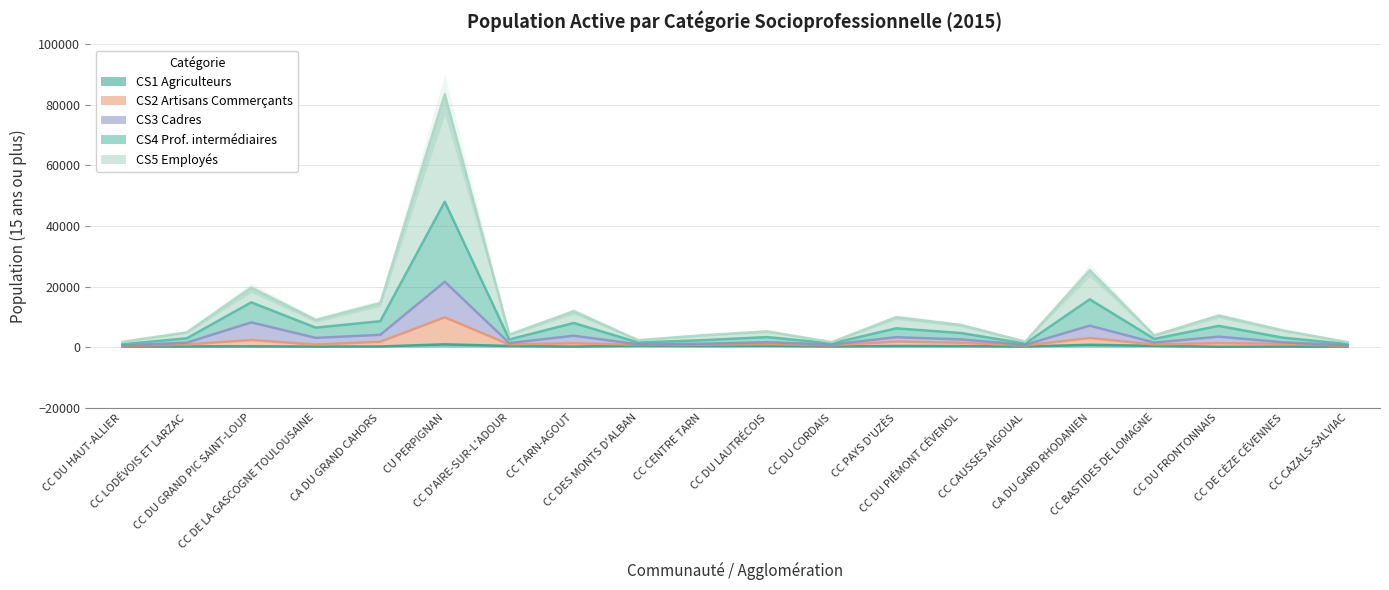

Reading right to left, list all the values displayed in this chart.

CS1 Agriculteurs: CC CAZALS-SALVIAC=181.2	CC DE CÈZE CÉVENNES=155.6	CC DU FRONTONNAIS=93.4	CC BASTIDES DE LOMAGNE=405.7	CA DU GARD RHODANIEN=750.6	CC CAUSSES AIGOUAL=189.1	CC DU PIÉMONT CÉVENOL=324.6	CC PAYS D'UZÈS=363.2	CC DU CORDAIS=205.8	CC DU LAUTRÉCOIS=433.0	CC CENTRE TARN=353.4	CC DES MONTS D'ALBAN=450.0	CC TARN-AGOUT=157.0	CC D'AIRE-SUR-L'ADOUR=366.3	CU PERPIGNAN=907.4	CA DU GRAND CAHORS=192.4	CC DE LA GASCOGNE TOULOUSAINE=169.9	CC DU GRAND PIC SAINT-LOUP=237.4	CC LODÉVOIS ET LARZAC=211.5	CC DU HAUT-ALLIER=167.6
CS2 Artisans Commerçants: CC CAZALS-SALVIAC=400.8	CC DE CÈZE CÉVENNES=1069.8	CC DU FRONTONNAIS=1285.1	CC BASTIDES DE LOMAGNE=845.1	CA DU GARD RHODANIEN=2997.0	CC CAUSSES AIGOUAL=514.8	CC DU PIÉMONT CÉVENOL=1428.1	CC PAYS D'UZÈS=1809.6	CC DU CORDAIS=570.5	CC DU LAUTRÉCOIS=959.0	CC CENTRE TARN=702.9	CC DES MONTS D'ALBAN=728.0	CC TARN-AGOUT=1252.4	CC D'AIRE-SUR-L'ADOUR=854.1	CU PERPIGNAN=9823.4	CA DU GRAND CAHORS=1755.2	CC DE LA GASCOGNE TOULOUSAINE=822.1	CC DU GRAND PIC SAINT-LOUP=2330.0	CC LODÉVOIS ET LARZAC=840.9	CC DU HAUT-ALLIER=404.3
CS3 Cadres: CC CAZALS-SALVIAC=595.5	CC DE CÈZE CÉVENNES=1567.6	CC DU FRONTONNAIS=3440.2	CC BASTIDES DE LOMAGNE=1473.2	CA DU GARD RHODANIEN=7069.5	CC CAUSSES AIGOUAL=769.8	CC DU PIÉMONT CÉVENOL=2529.4	CC PAYS D'UZÈS=3262.0	CC DU CORDAIS=842.3	CC DU LAUTRÉCOIS=1606.3	CC CENTRE TARN=1092.8	CC DES MONTS D'ALBAN=924.5	CC TARN-AGOUT=3735.8	CC D'AIRE-SUR-L'ADOUR=1325.6	CU PERPIGNAN=21566.7	CA DU GRAND CAHORS=4042.1	CC DE LA GASCOGNE TOULOUSAINE=3036.7	CC DU GRAND PIC SAINT-LOUP=8144.9	CC LODÉVOIS ET LARZAC=1454.2	CC DU HAUT-ALLIER=519.1
CS4 Prof. intermédiaires: CC CAZALS-SALVIAC=1621.5	CC DE CÈZE CÉVENNES=5485.9	CC DU FRONTONNAIS=10416.7	CC BASTIDES DE LOMAGNE=3873.4	CA DU GARD RHODANIEN=25401.0	CC CAUSSES AIGOUAL=1812.6	CC DU PIÉMONT CÉVENOL=7321.4	CC PAYS D'UZÈS=9875.5	CC DU CORDAIS=1627.0	CC DU LAUTRÉCOIS=5194.5	CC CENTRE TARN=3906.7	CC DES MONTS D'ALBAN=2284.0	CC TARN-AGOUT=11826.7	CC D'AIRE-SUR-L'ADOUR=4151.7	CU PERPIGNAN=83540.1	CA DU GRAND CAHORS=14533.6	CC DE LA GASCOGNE TOULOUSAINE=8973.1	CC DU GRAND PIC SAINT-LOUP=19641.9	CC LODÉVOIS ET LARZAC=4882.0	CC DU HAUT-ALLIER=1720.3
CS5 Employés: CC CAZALS-SALVIAC=1016.2	CC DE CÈZE CÉVENNES=3086.0	CC DU FRONTONNAIS=7001.0	CC BASTIDES DE LOMAGNE=2701.4	CA DU GARD RHODANIEN=15772.5	CC CAUSSES AIGOUAL=1168.8	CC DU PIÉMONT CÉVENOL=4641.9	CC PAYS D'UZÈS=6190.0	CC DU CORDAIS=1206.4	CC DU LAUTRÉCOIS=3300.5	CC CENTRE TARN=2281.4	CC DES MONTS D'ALBAN=1504.6	CC TARN-AGOUT=7953.9	CC D'AIRE-SUR-L'ADOUR=2512.9	CU PERPIGNAN=48008.7	CA DU GRAND CAHORS=8542.5	CC DE LA GASCOGNE TOULOUSAINE=6413.5	CC DU GRAND PIC SAINT-LOUP=14768.0	CC LODÉVOIS ET LARZAC=2896.5	CC DU HAUT-ALLIER=915.7